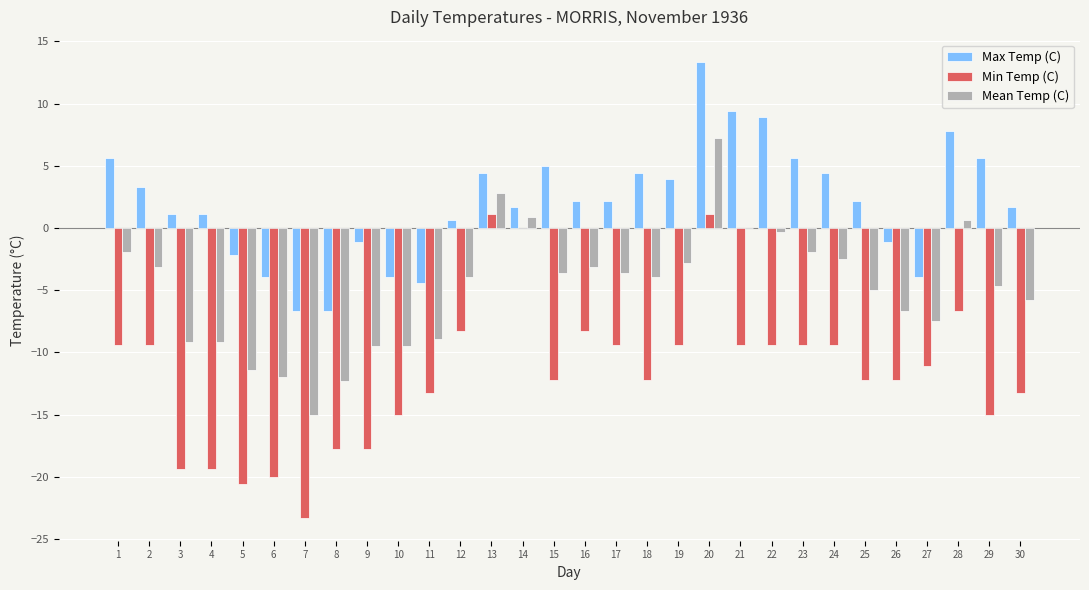

Between 15 and 28, which series saw the biggest shift?

Min Temp (C)